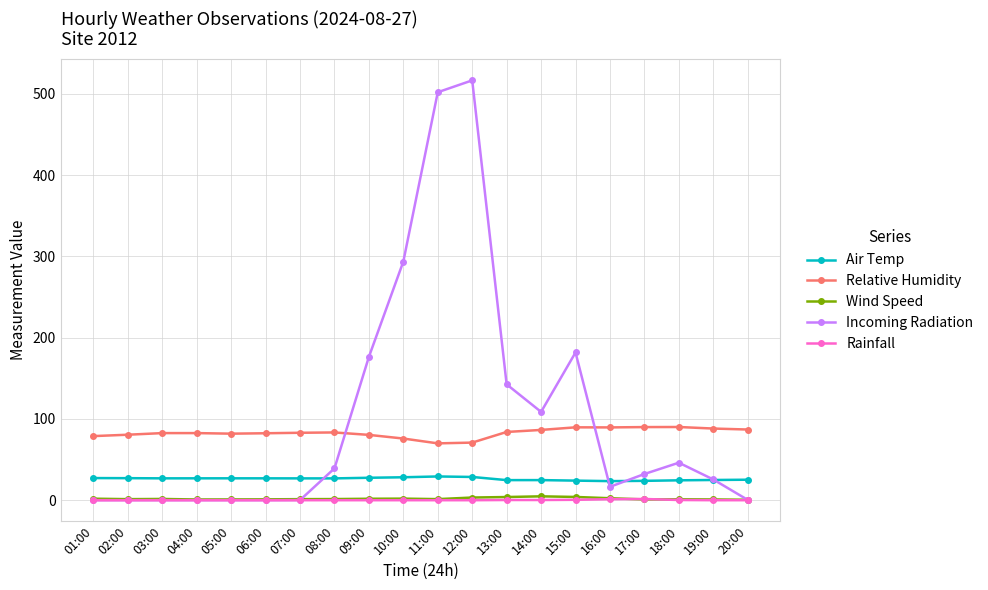

After their last crossing, which series has the higher values: Incoming Radiation or Relative Humidity?

Relative Humidity